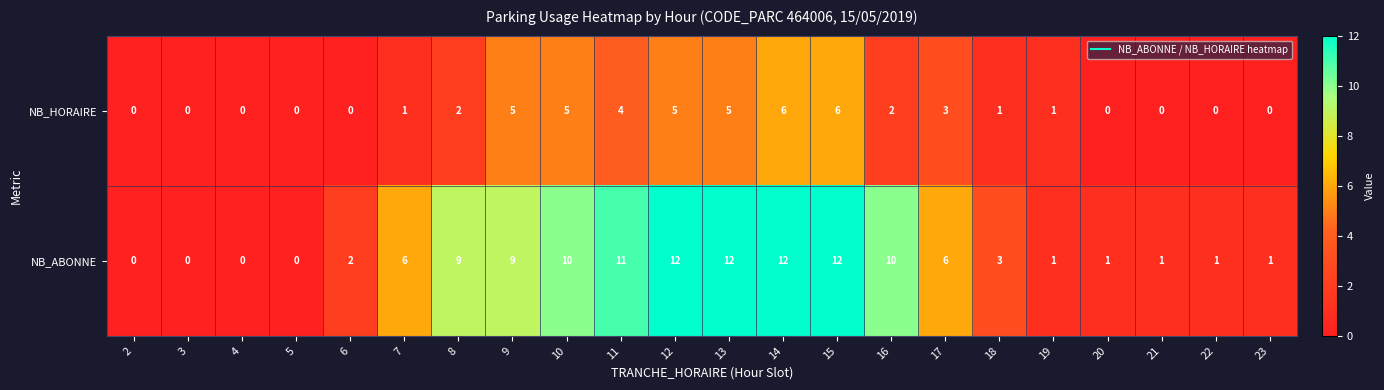

Is the value of NB_ABONNE at 11 greater than the value of NB_HORAIRE at 16?

Yes